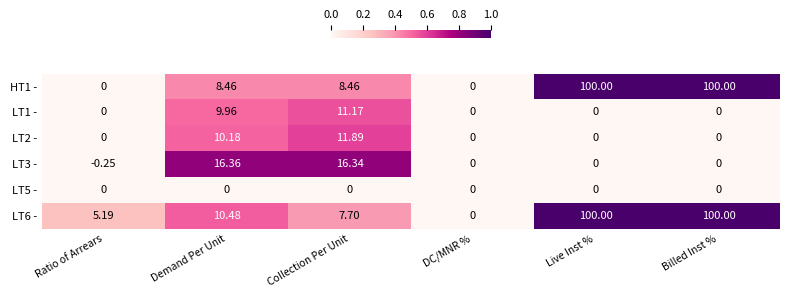

At which label does LT3 - reach its peak?

Demand Per Unit